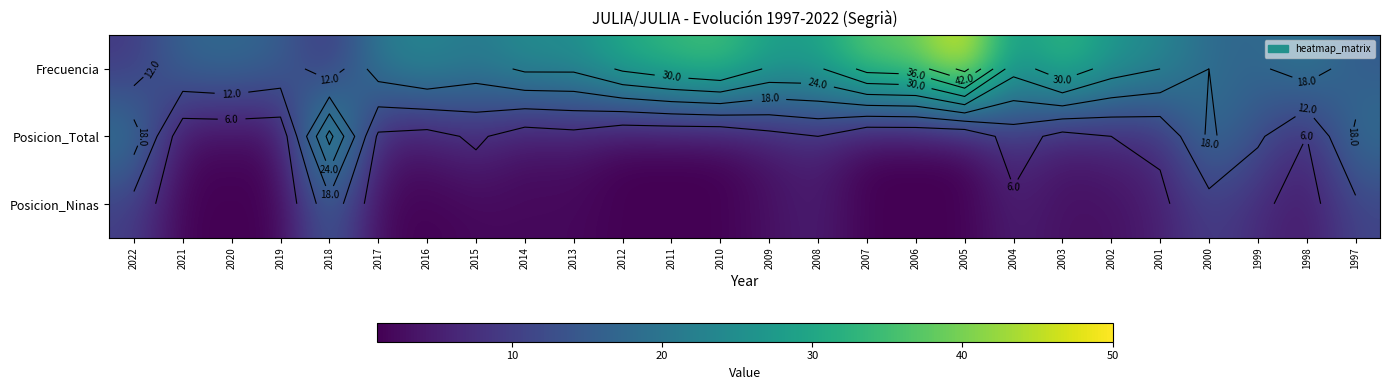

What is the difference between the Frecuencia values at 2007 and 2021?

21